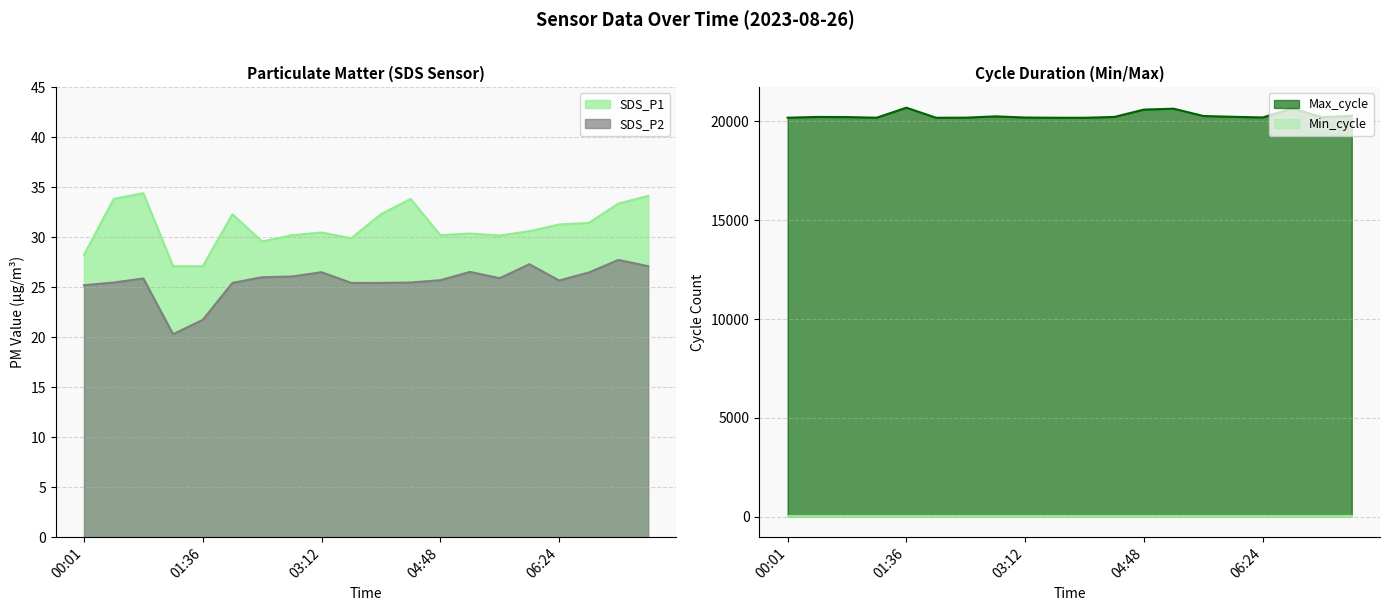

Which series changed the most between 06:00 and 07:36?

Max_cycle